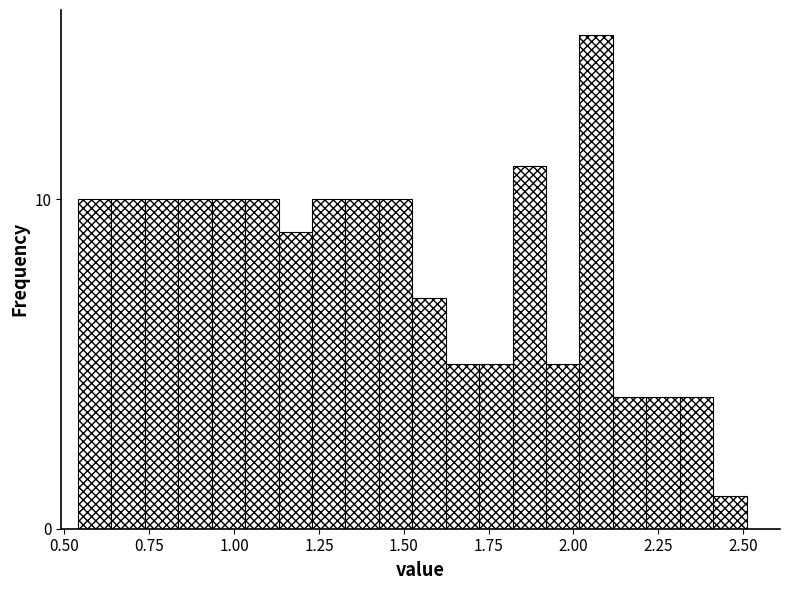

Around what value on the x-axis is the tallest bar? Give the approximate position of its centre, as read against the axis.

2.05